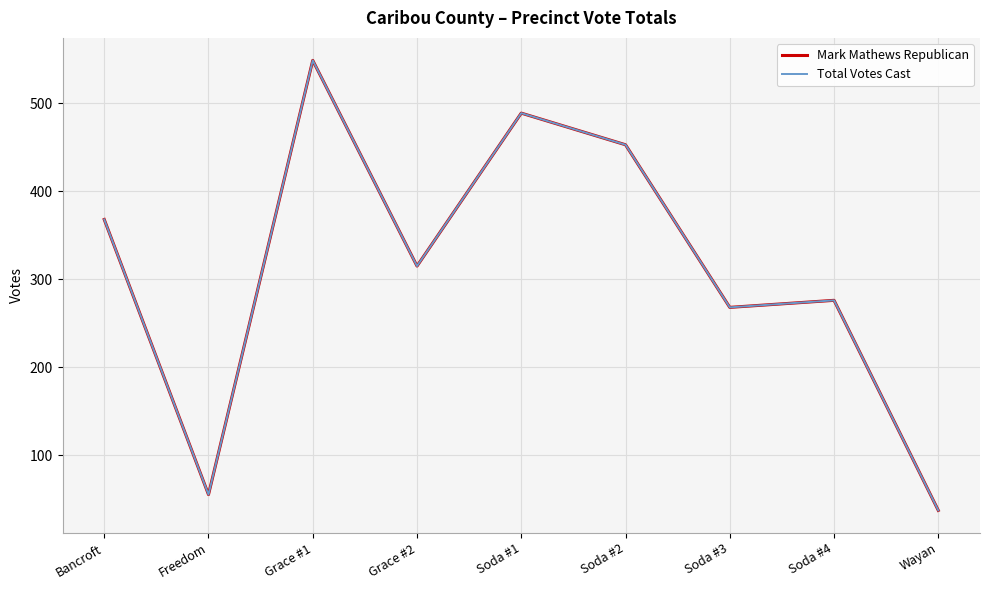

Where is the first local minimum for Total Votes Cast?

Freedom